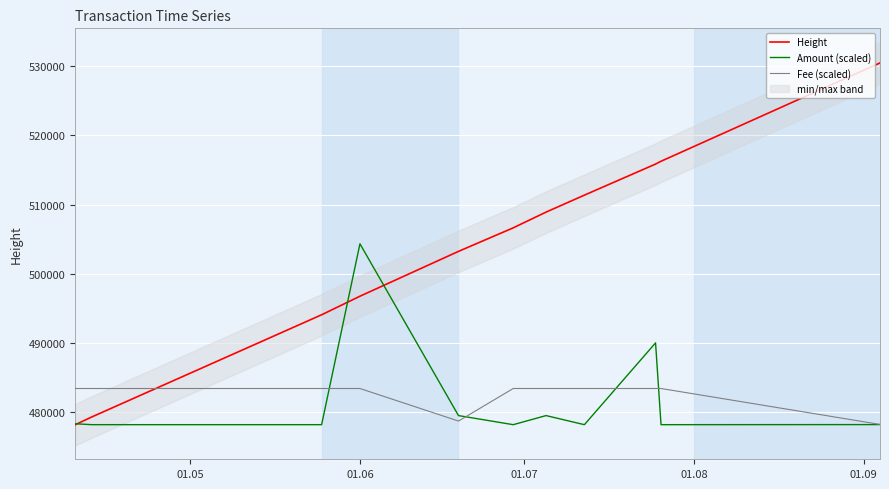

What is the maximum value for Fee (scaled)?

483432.1